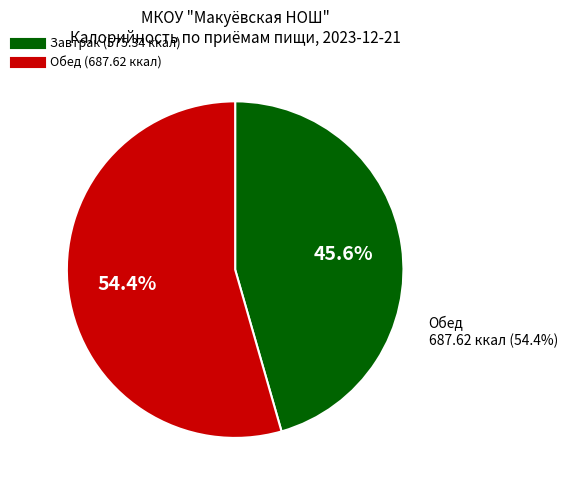

Which category accounts for the majority?

Обед